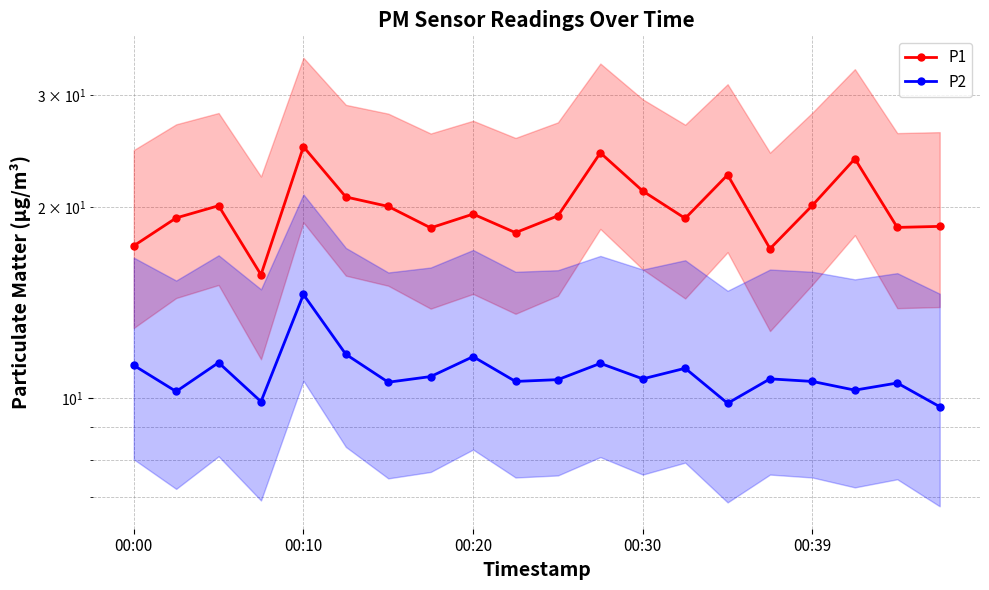

True or false: P2 and P1 intersect in this chart.

False